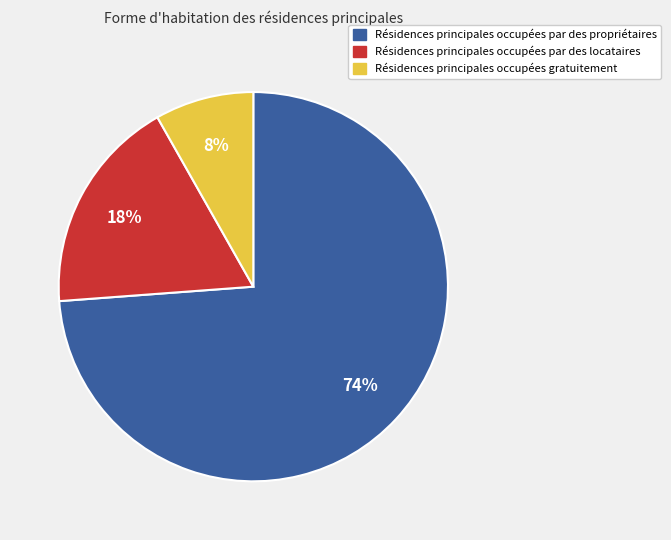

Which category has the biggest portion of the pie?

Résidences principales occupées par des propriétaires